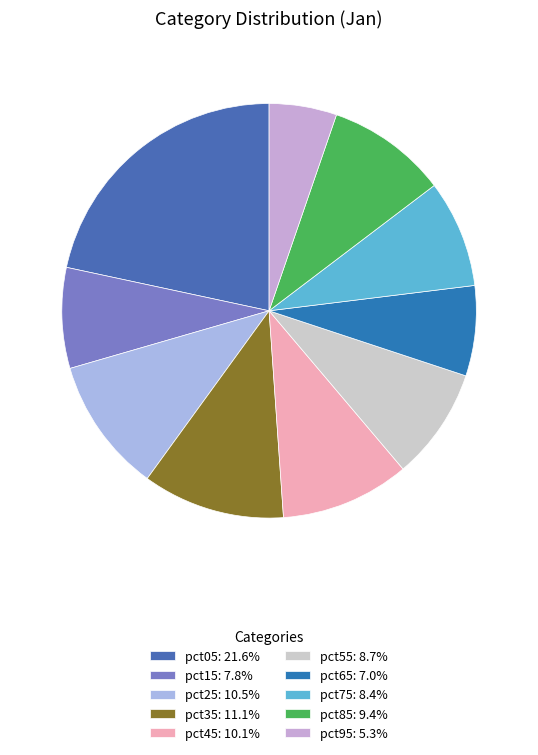

How many segments does this pie chart have?

10